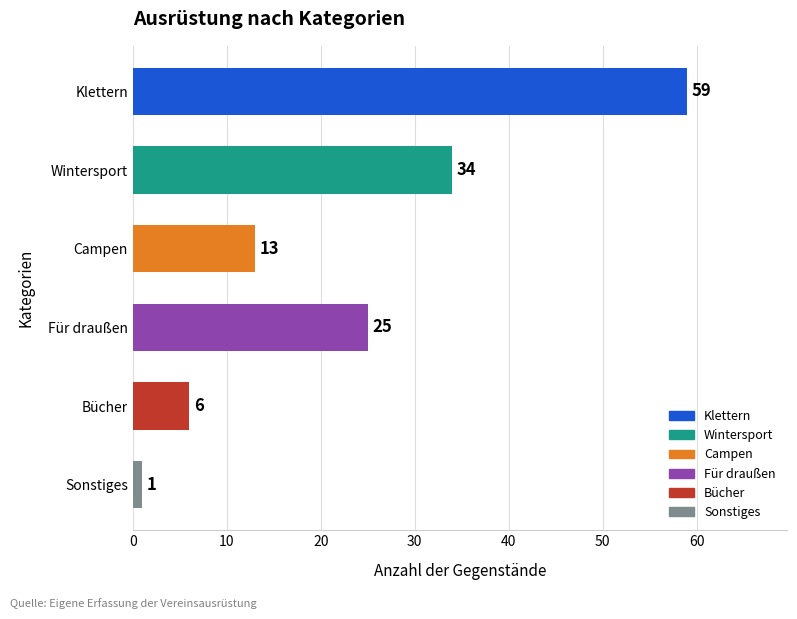

Rank the categories by value from highest to lowest.

Klettern, Wintersport, Für draußen, Campen, Bücher, Sonstiges